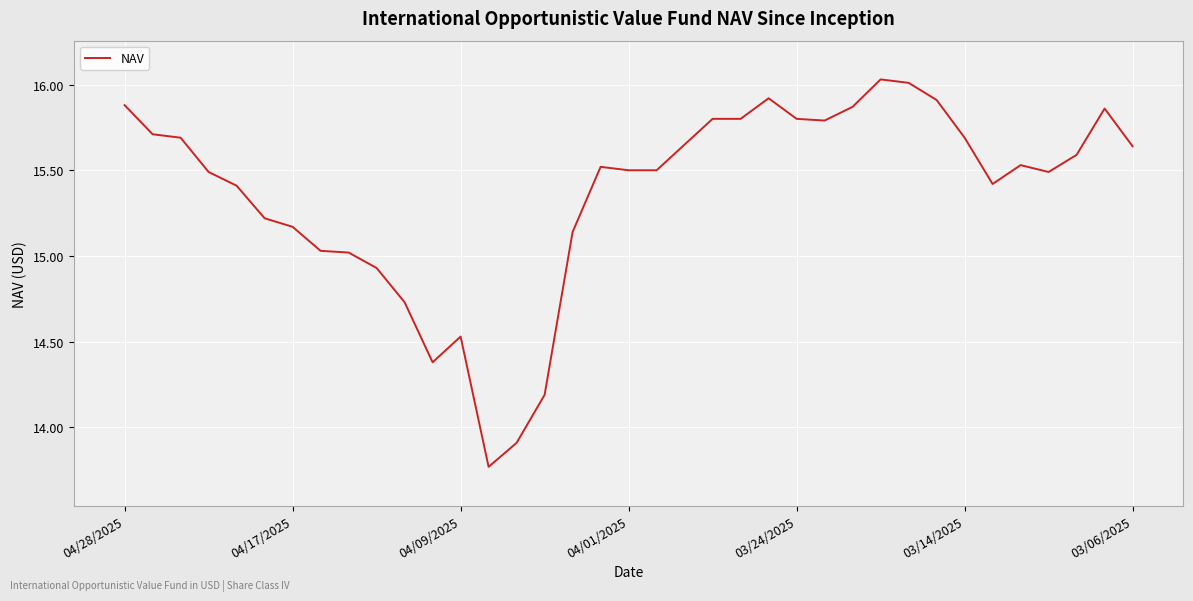

What is the difference between the maximum and minimum values?

2.3